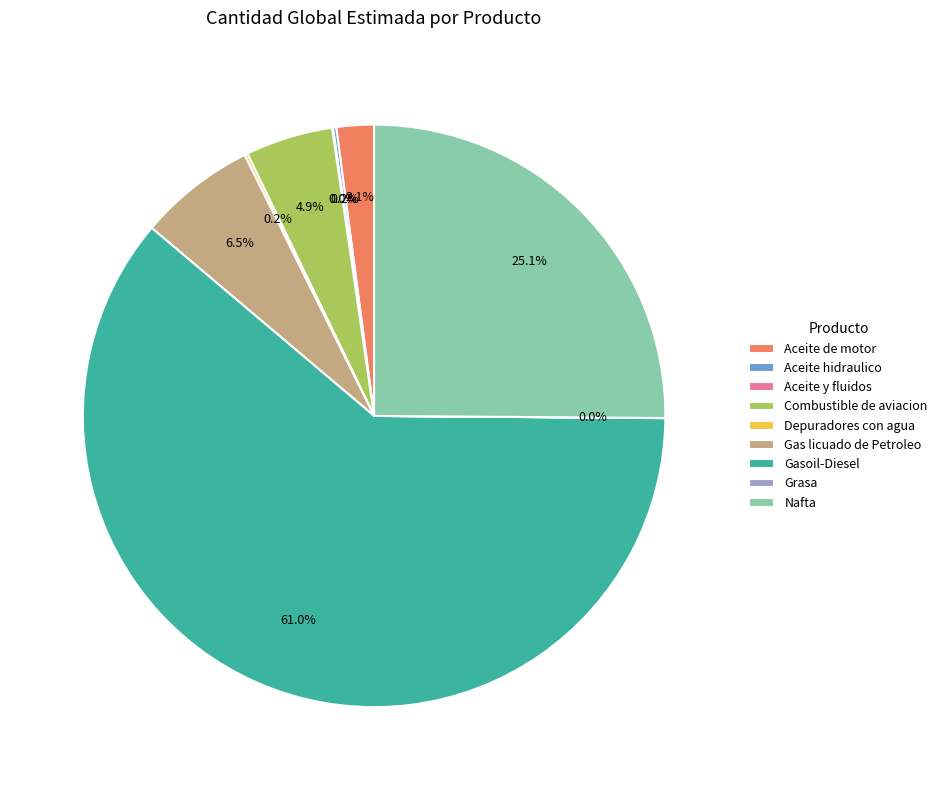

What is the majority slice?

Gasoil-Diesel